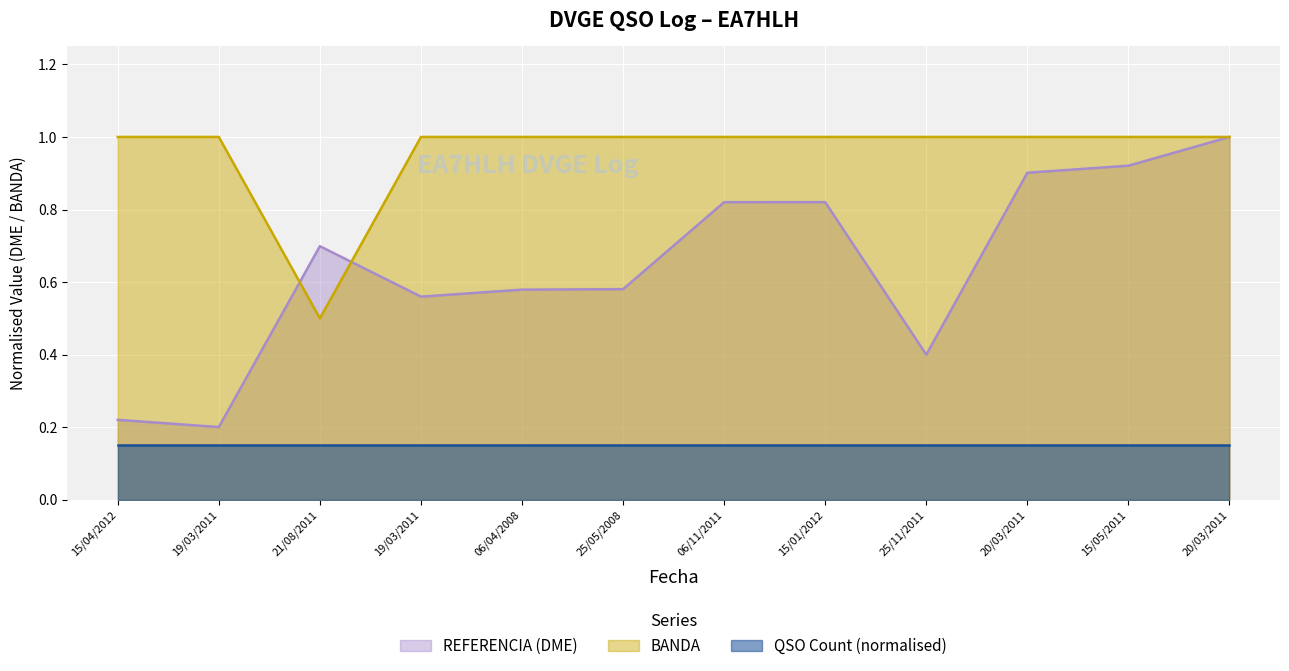

At which label is REFERENCIA (DME) closest to 0?

19/03/2011